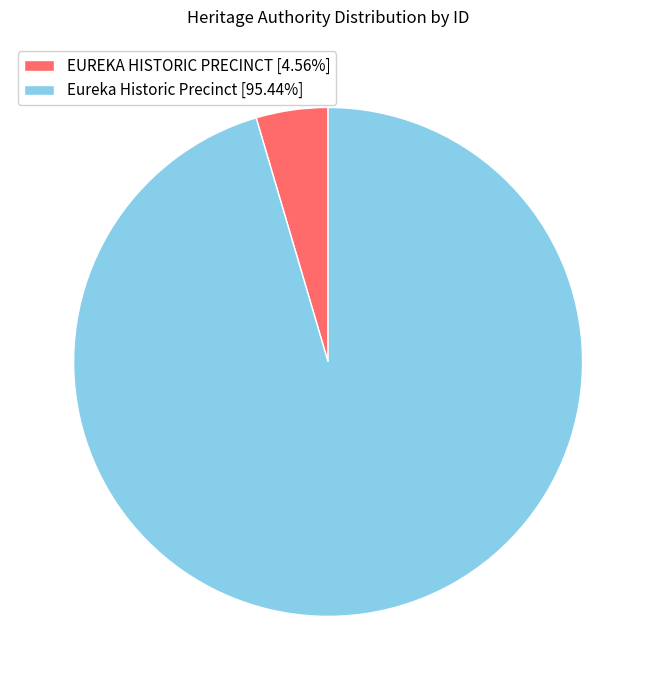

Is the sum of EUREKA HISTORIC PRECINCT and Eureka Historic Precinct greater than half?

Yes